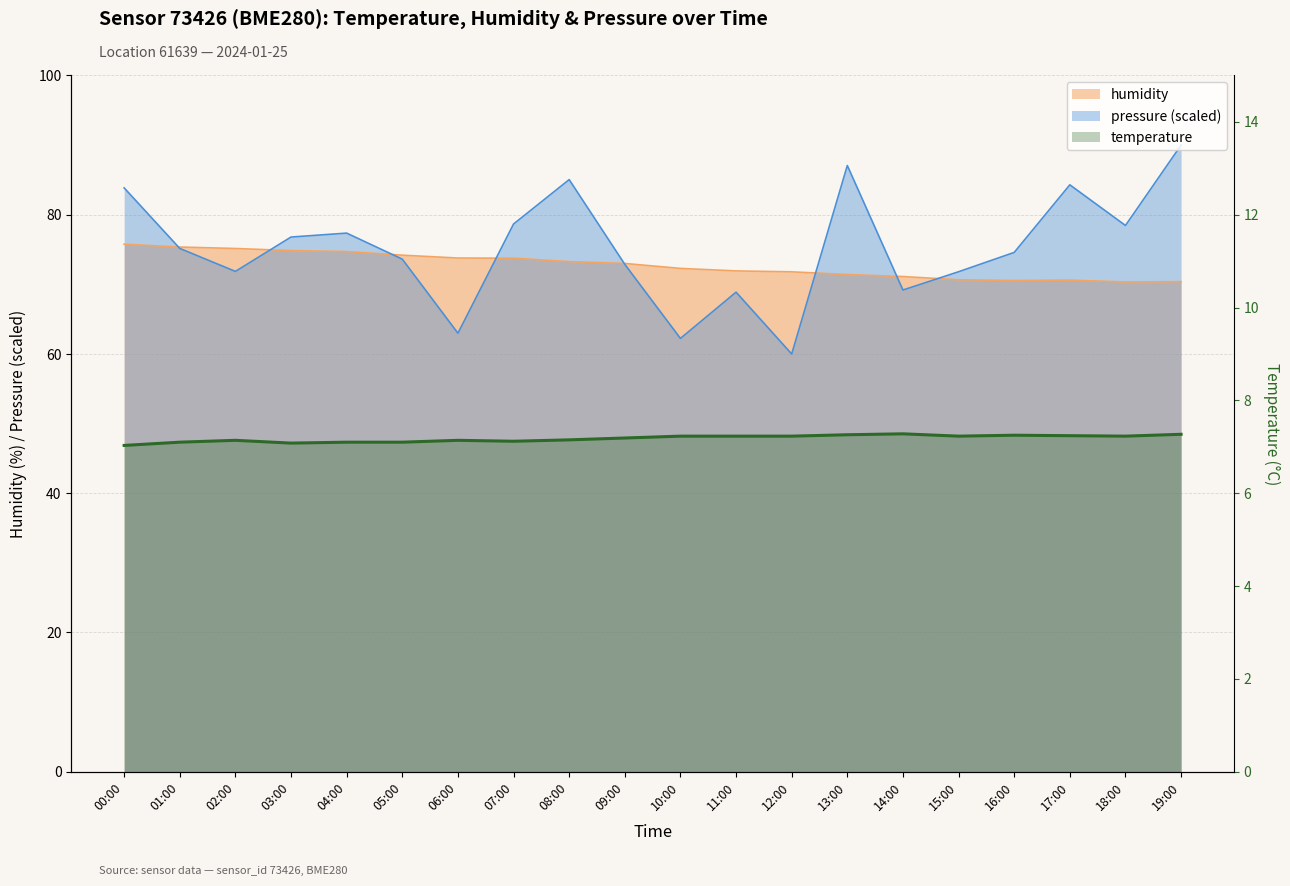

Is the value of humidity at 18:00 greater than the value of temperature at 07:00?

Yes